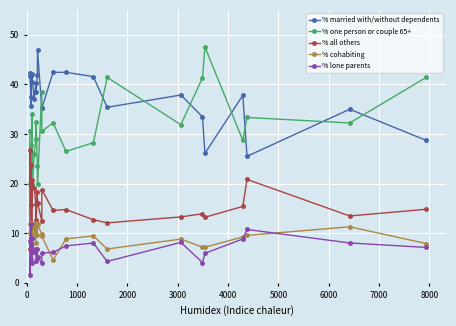

How many interior local valleys does the % one person or couple 65+ series have?

9